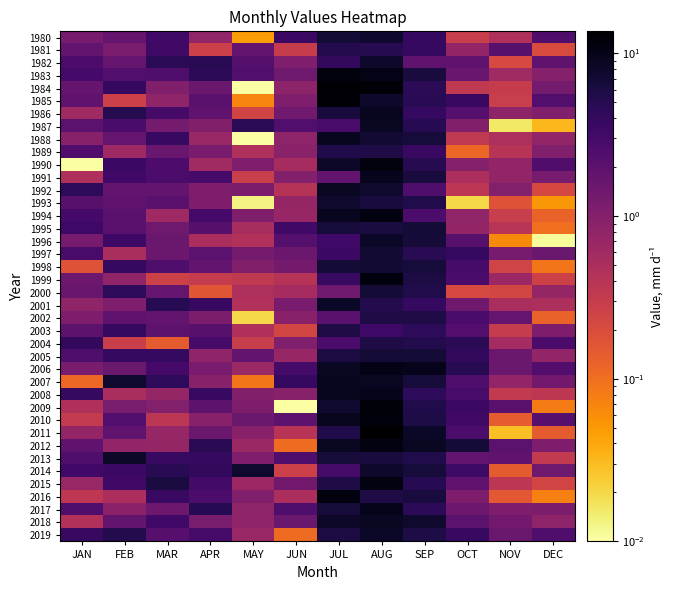

List the series in order of their peak value, highest first.

2011, 1984, 1985, 2009, 2010, 1990, 1999, 1983, 2016, 2012, 1994, 2015, 2006, 2017, 2008, 1991, 2007, 1986, 1988, 2018, 1987, 1992, 2019, 1996, 2001, 2013, 2014, 1982, 1993, 1980, 1997, 1998, 2000, 2005, 1995, 2002, 2003, 2004, 1989, 1981